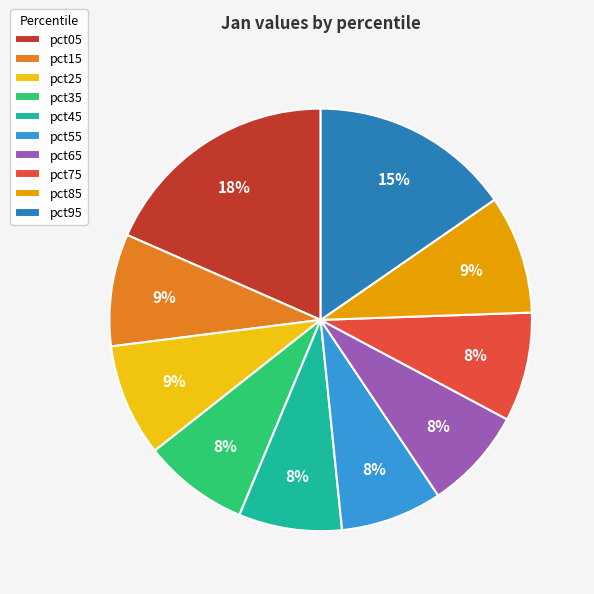

Which has a higher value, pct55 or pct05?

pct05